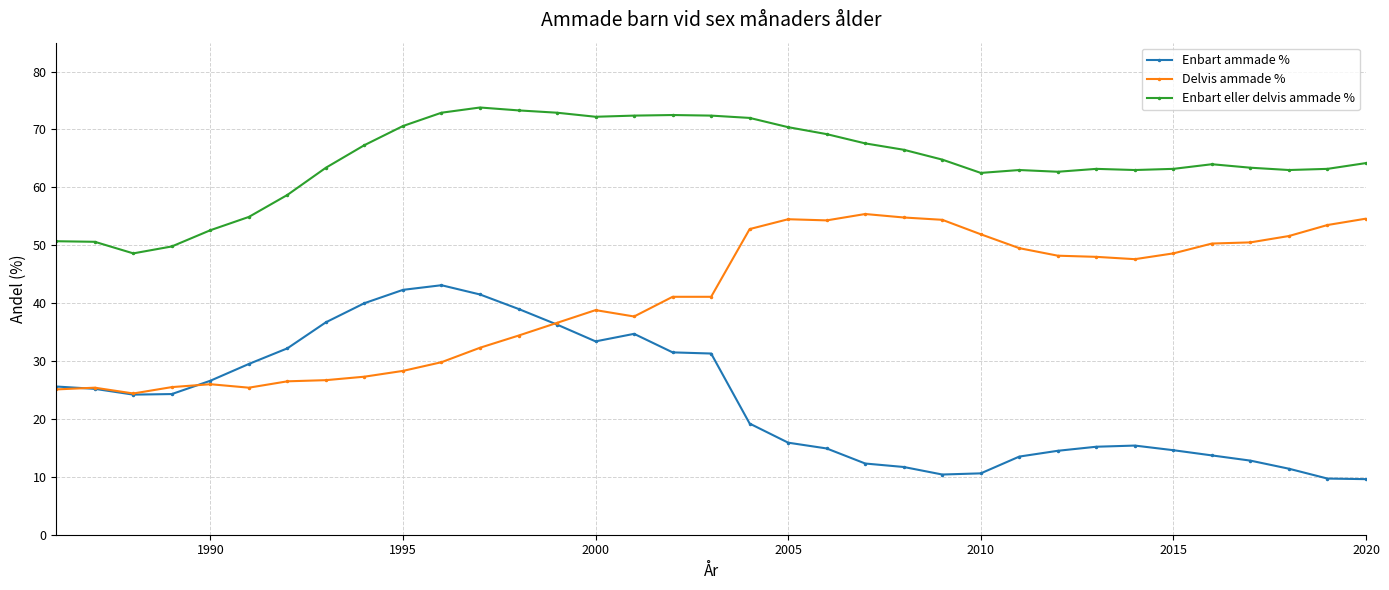

After their last crossing, which series has the higher values: Enbart ammade % or Delvis ammade %?

Delvis ammade %